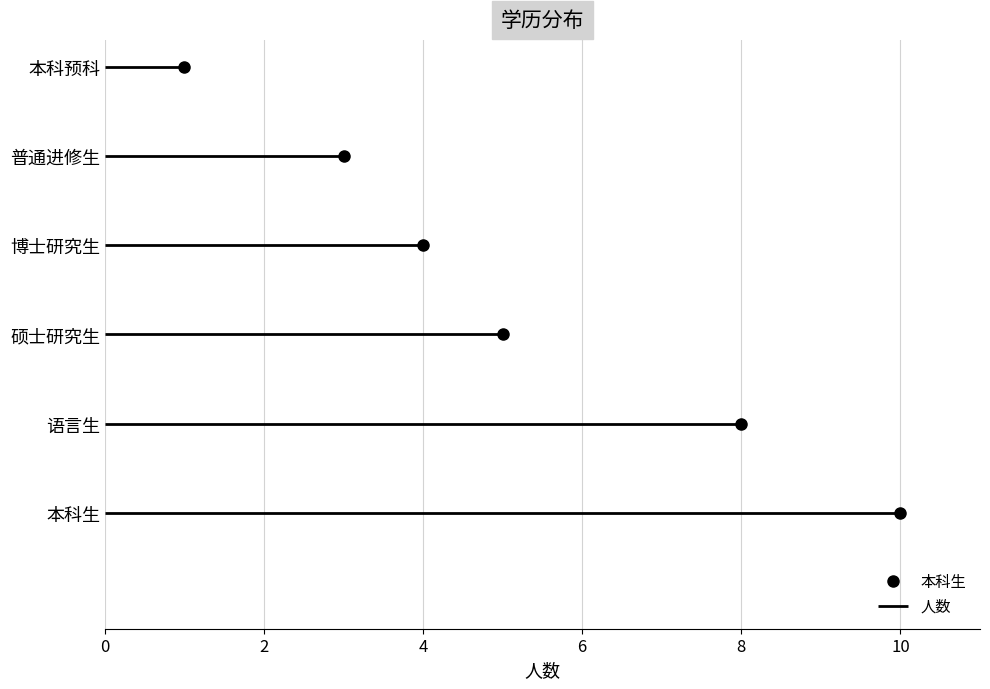

What is the minimum value shown in the chart?

1